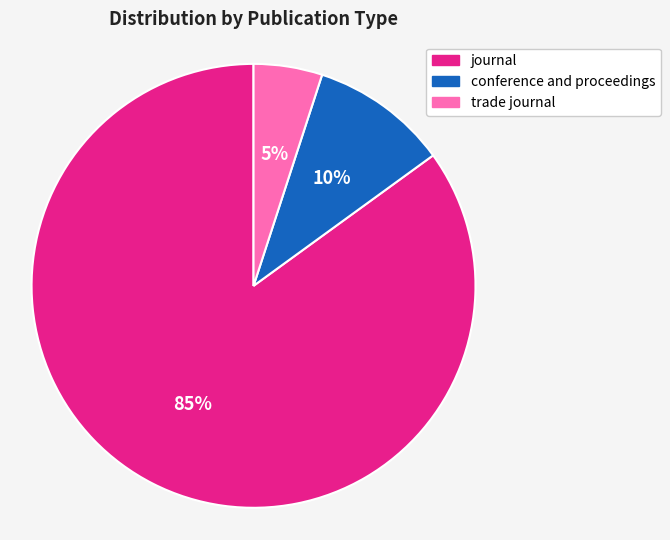

True or false: trade journal accounts for 12% of the total.

False